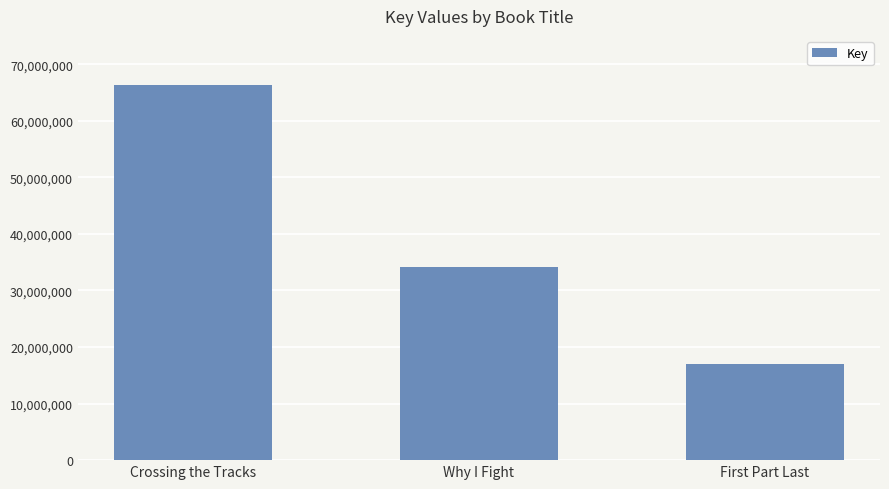

What is the greatest value displayed?

66289494